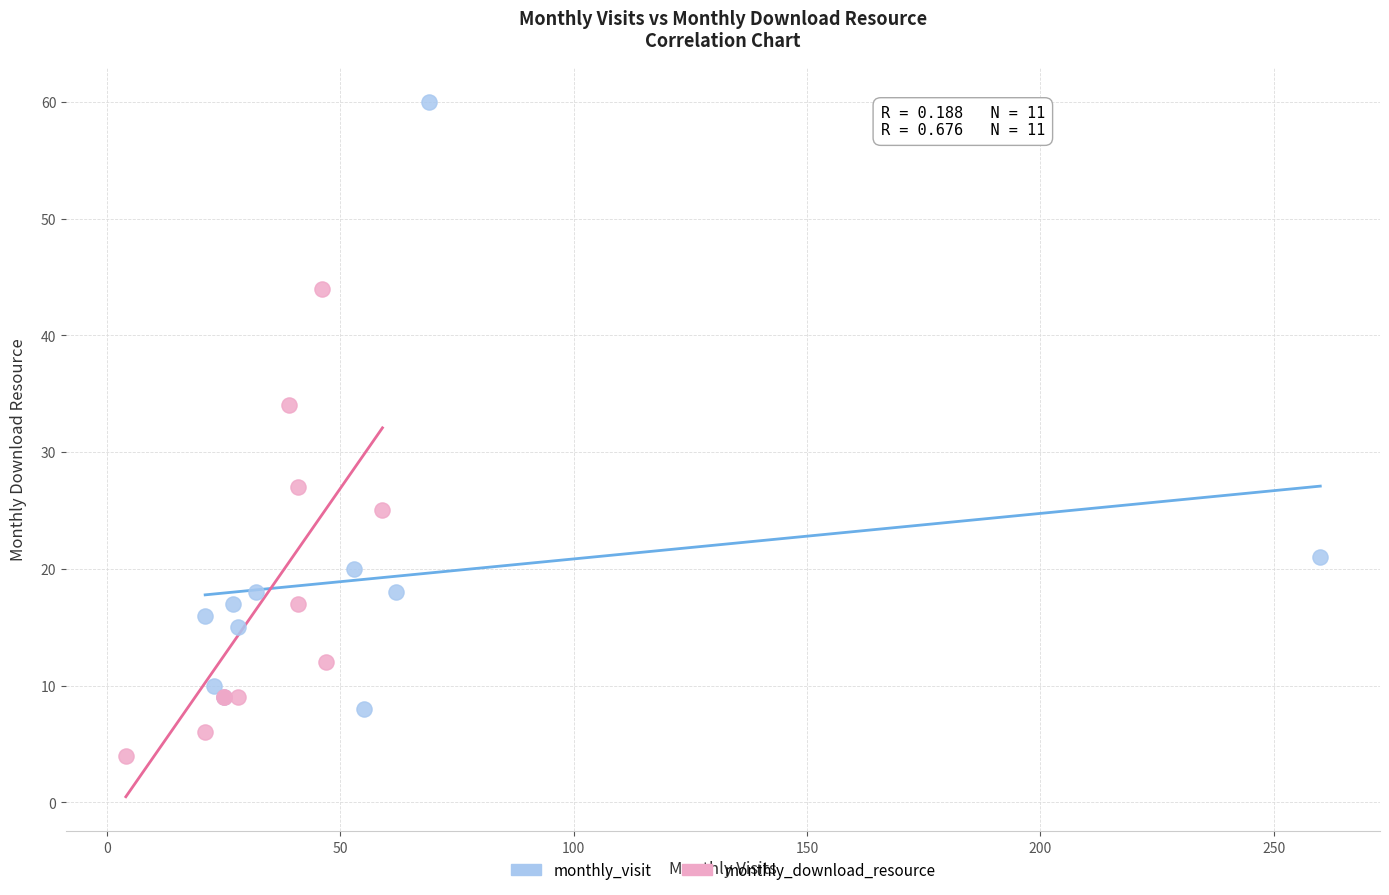

Which series has the largest Y range (max minus min)?

monthly_visit